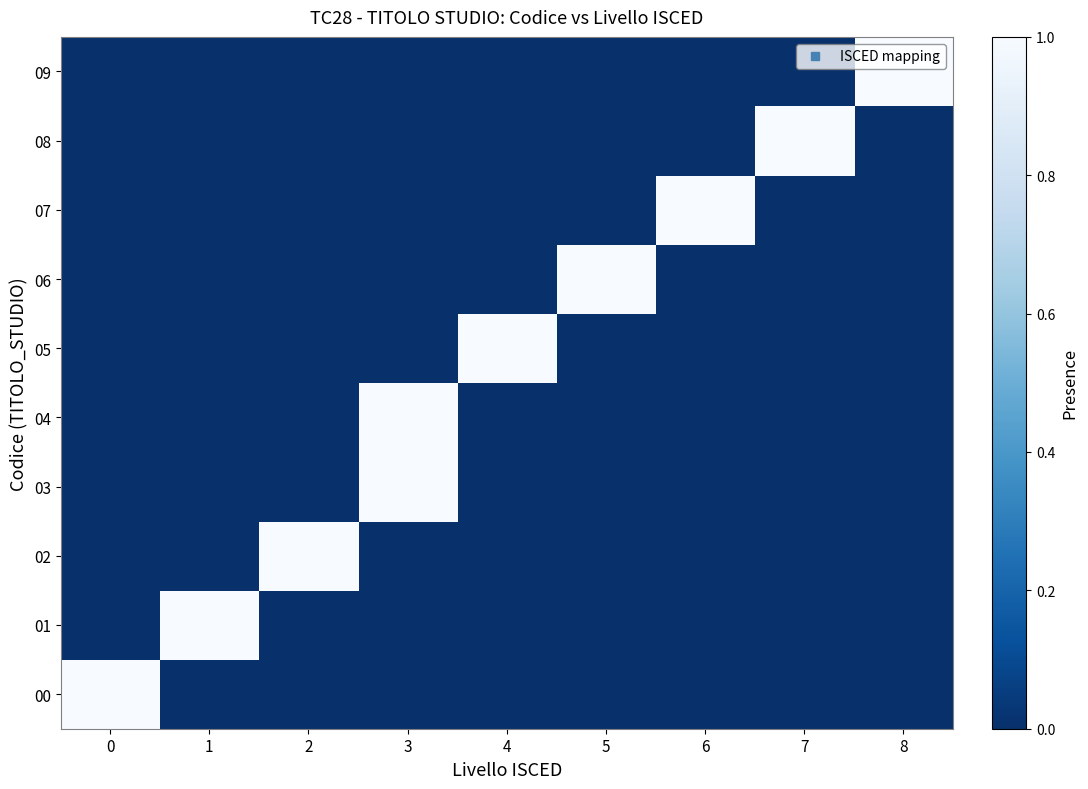

What is the difference between the highest and lowest values at 3?

1